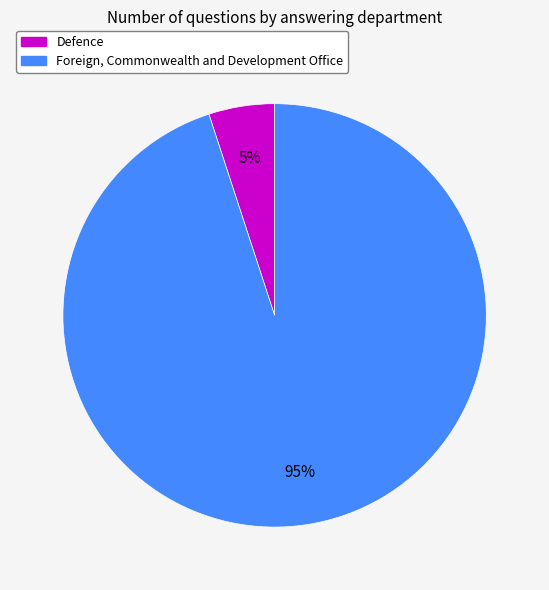

Rank the categories by value from highest to lowest.

Foreign, Commonwealth and Development Office, Defence